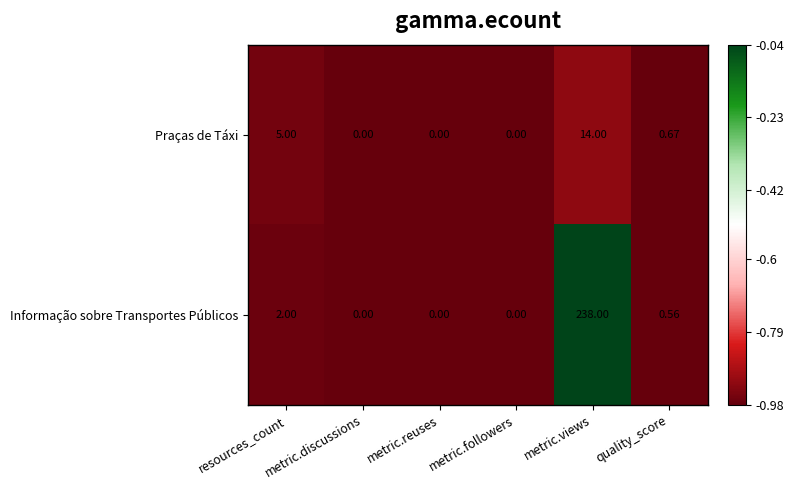

Where is Praças de Táxi nearest to the value 7?

resources_count